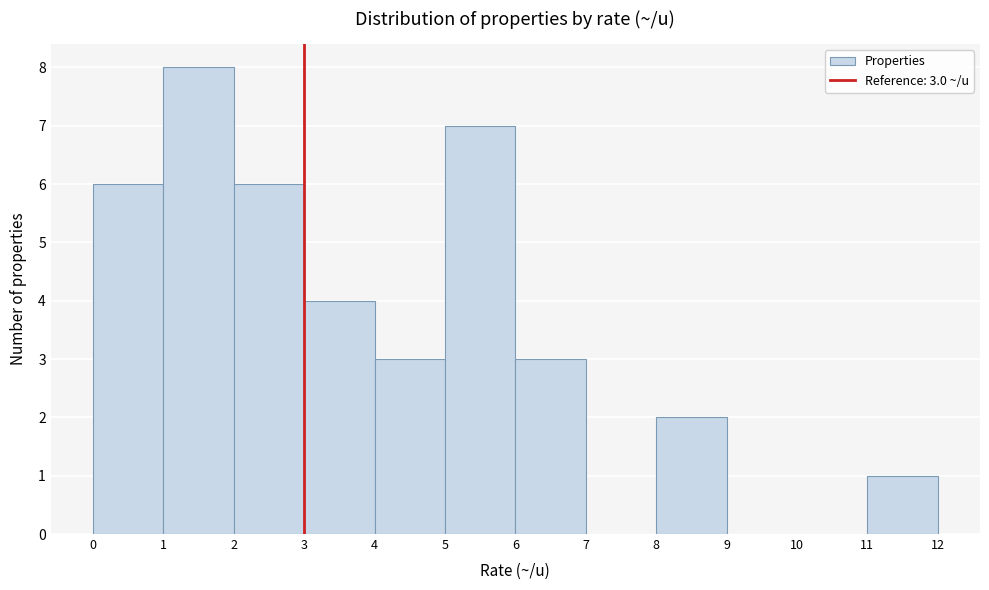

Which range on the x-axis has the tallest bar?

1 to 2